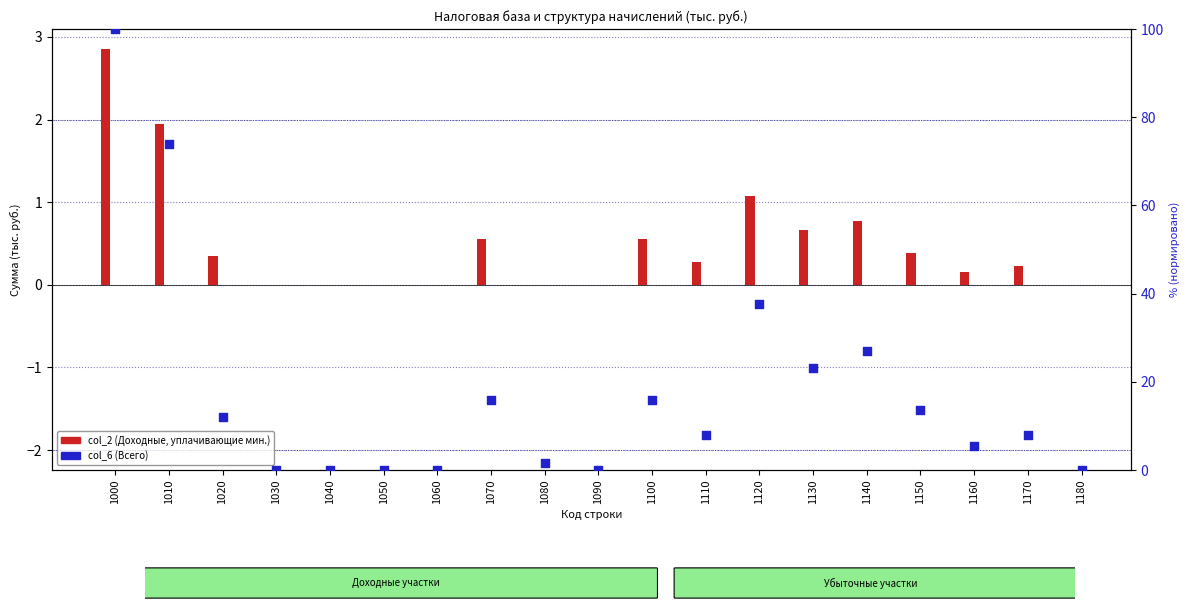

Is the value of col_2 (Доходные, уплачивающие мин.) at 1100 greater than the value of col_6 (Всего) at 1160?

No